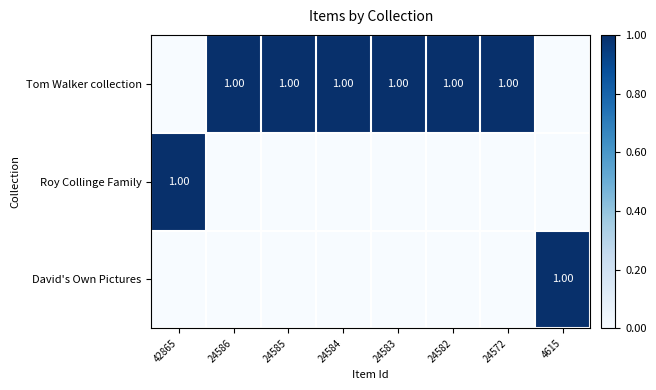

What is the total value across all series at 24585?

1